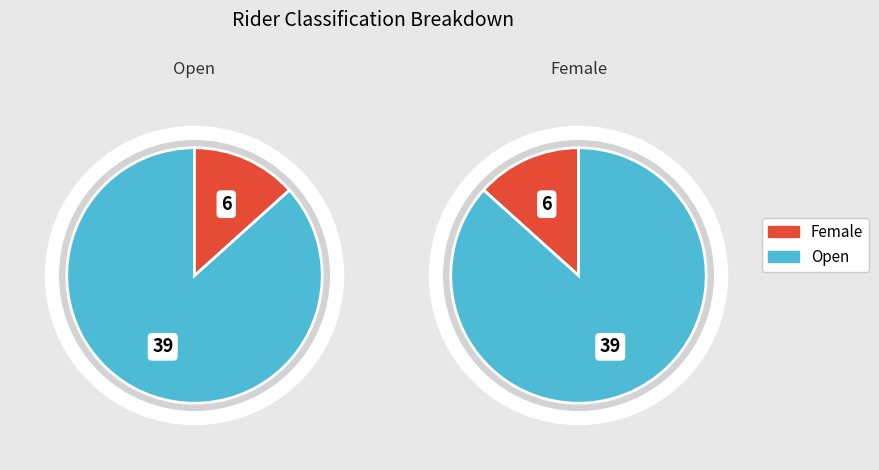

True or false: Open accounts for 87% of the total.

True